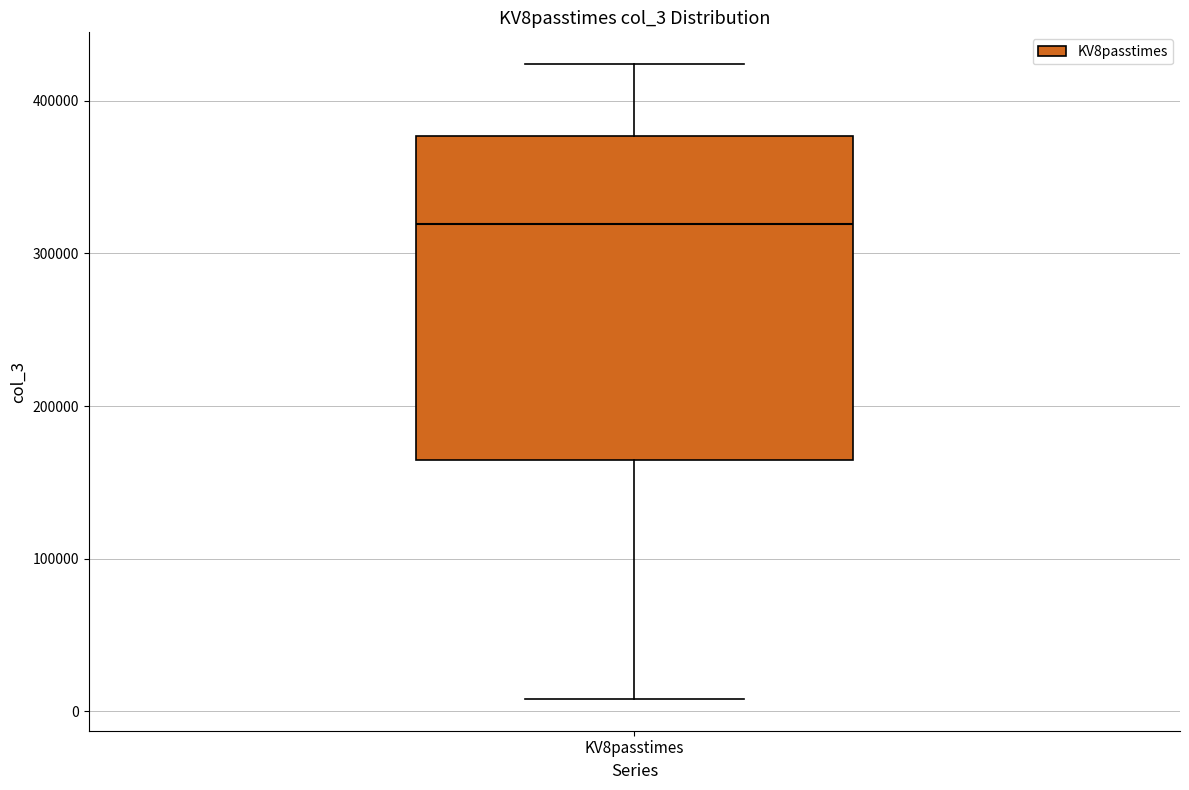

Where does the lower whisker of the box for KV8passtimes end on the y-axis? The values are not printed on the chart, so give them approximately, as read against the axis.

10000